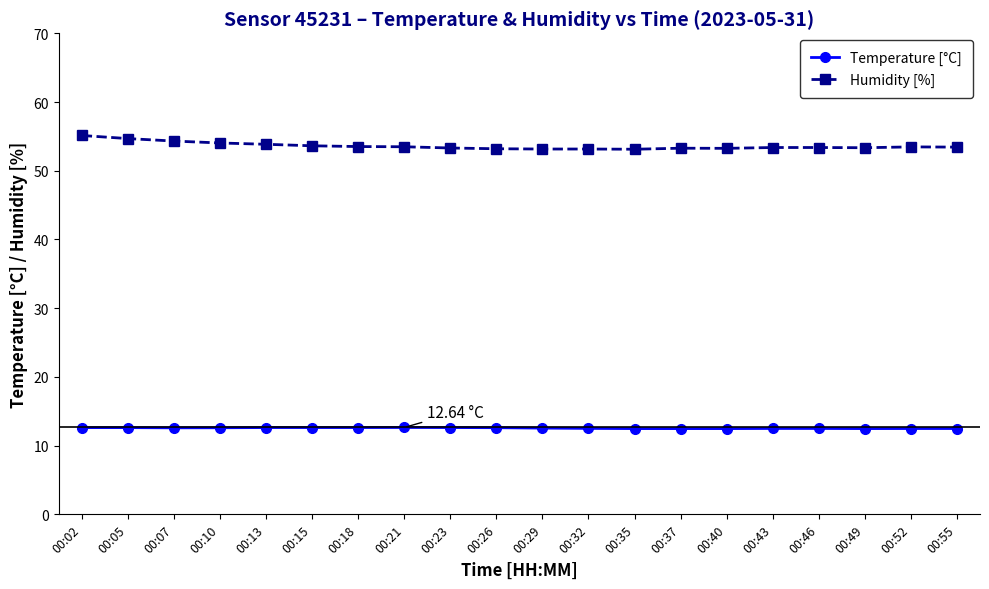

The Temperature [°C] series shows 17.3 at 00:32. True or false?

False